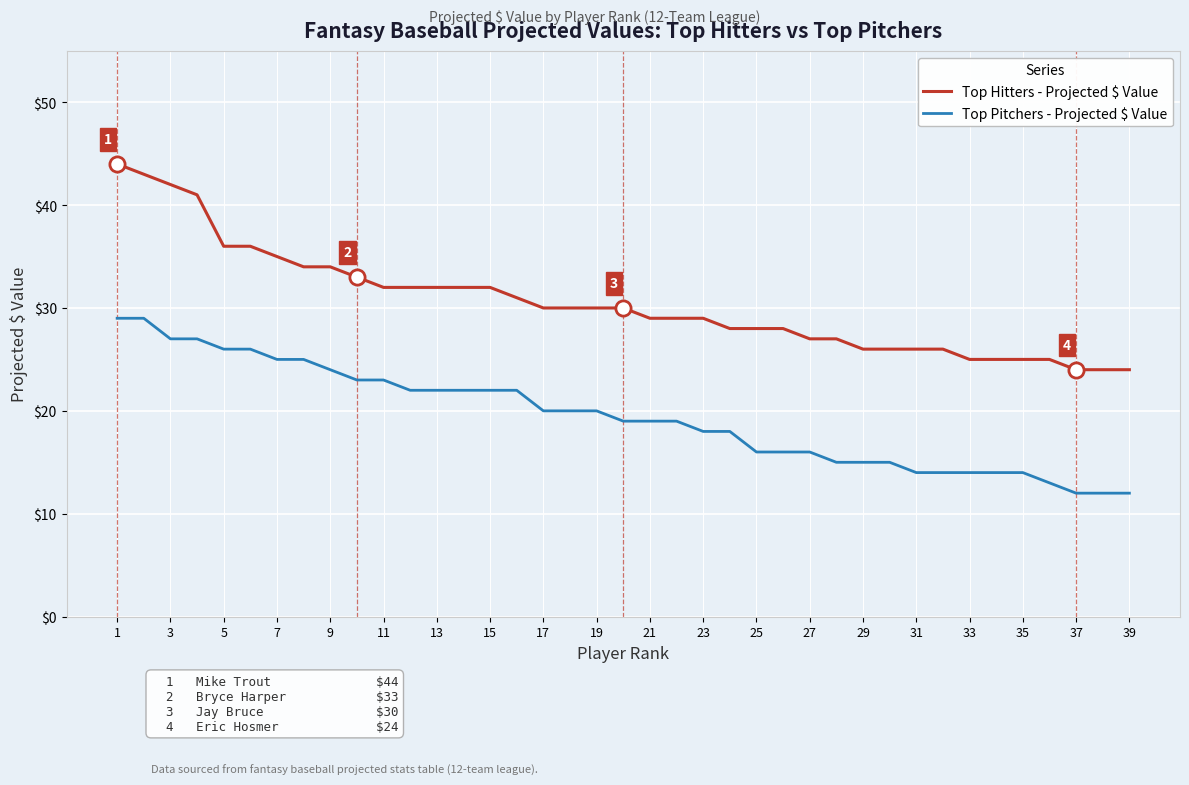

Which series has the widest spread of values?

Top Hitters - Projected $ Value